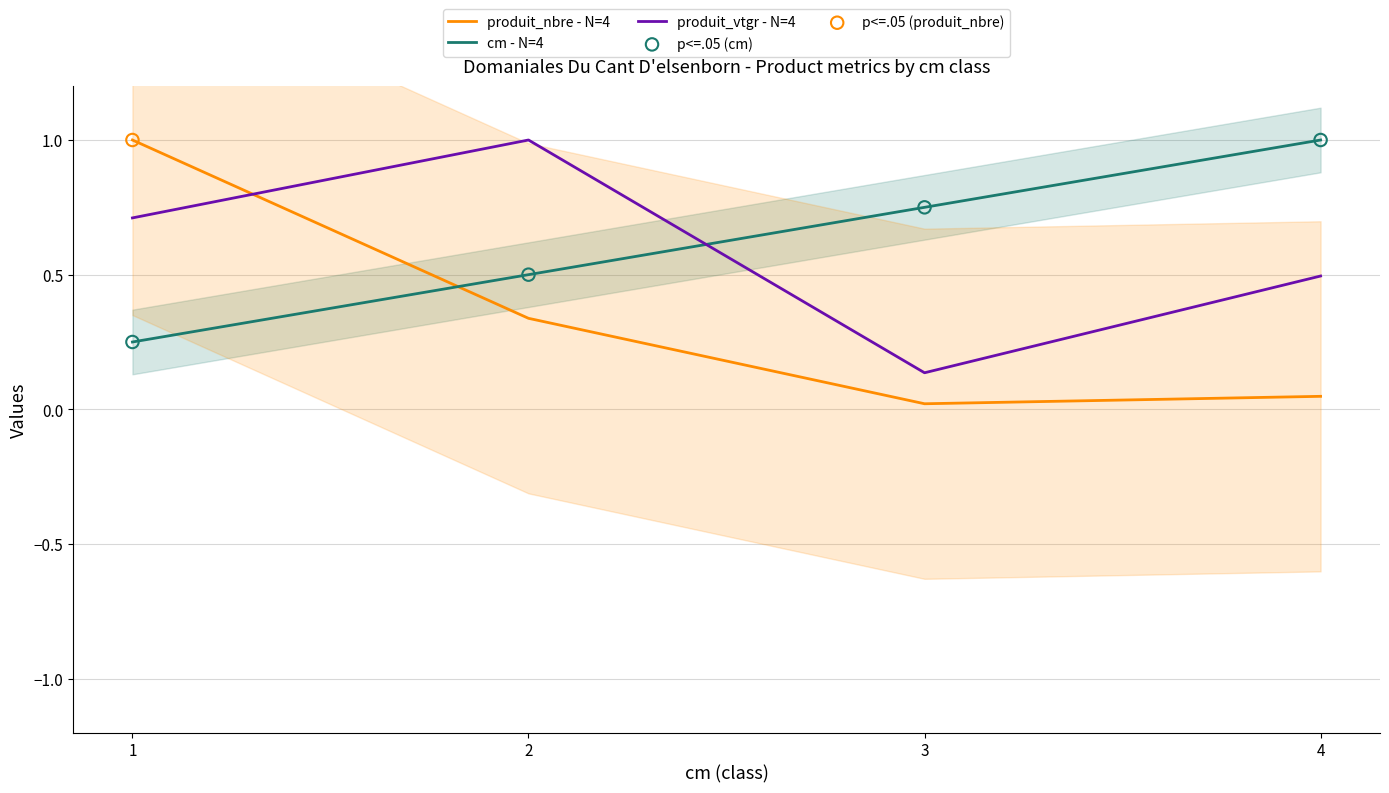

Which series contains the highest Y value?

produit_nbre - N=4